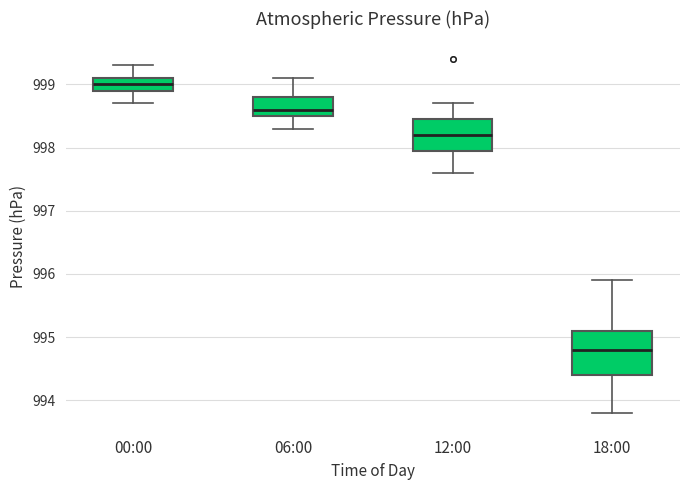

Reading left to right, read every box against the y-axis: the position of its median line, the range the box covers, and the ends of its whiskers. The values are not printed on the chart, so give them approximately, as read against the axis.

00:00: median 999.0, box 998.9 to 999.1, whiskers 998.7 to 999.3
06:00: median 998.6, box 998.5 to 998.8, whiskers 998.3 to 999.1
12:00: median 998.2, box 998.0 to 998.5, whiskers 997.6 to 998.7
18:00: median 994.8, box 994.4 to 995.1, whiskers 993.8 to 995.9